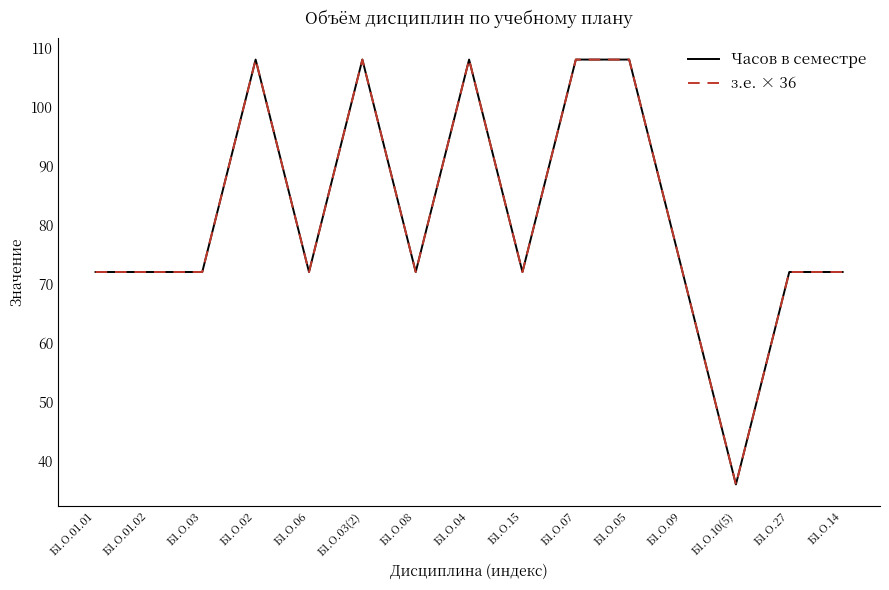

What is the smallest value displayed?

36